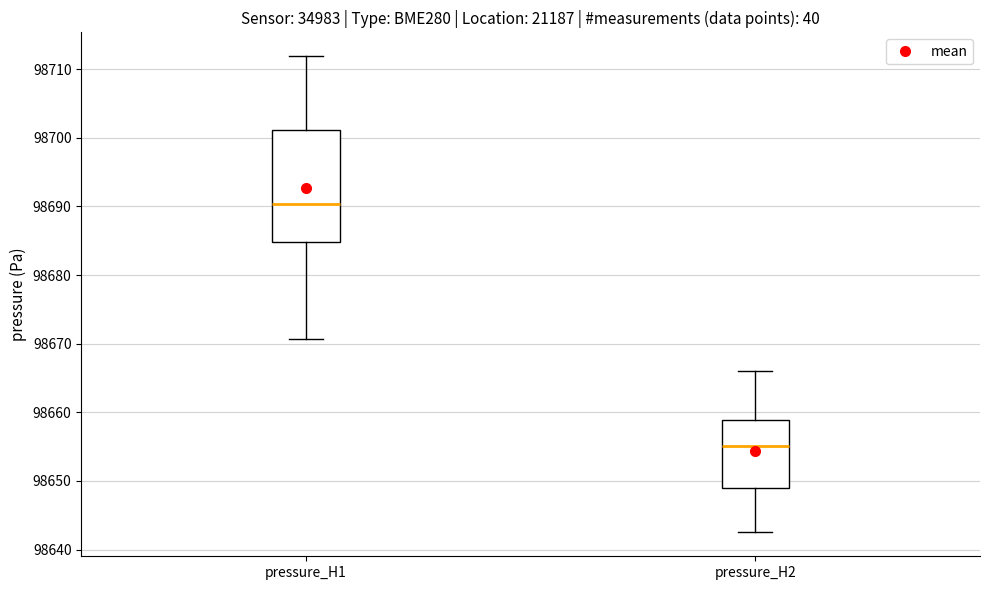

Reading left to right, read every box against the y-axis: the position of its median line, the range the box covers, and the ends of its whiskers. The values are not printed on the chart, so give them approximately, as read against the axis.

pressure_H1: median 98690, box 98685 to 98701, whiskers 98671 to 98712
pressure_H2: median 98655, box 98649 to 98659, whiskers 98643 to 98666